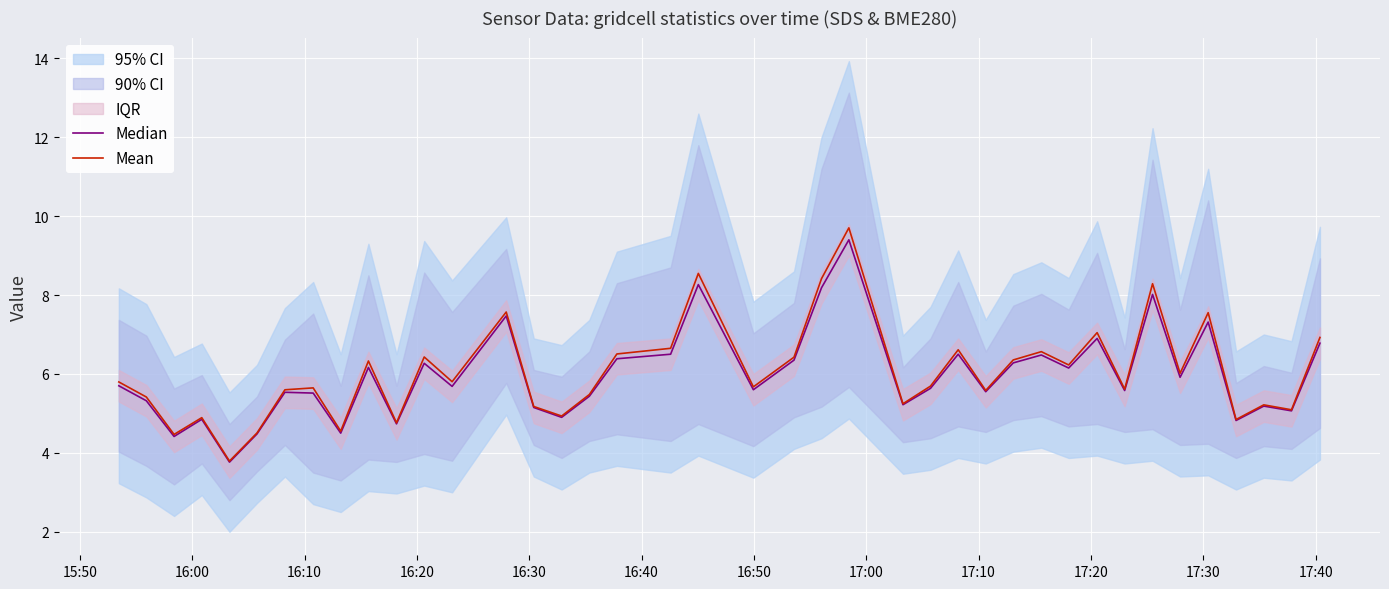

Reading left to right, transcribe all the data shown in this chart.

Median: 5.7	5.3	4.4	4.8	3.8	4.5	5.5	5.5	4.5	6.2	4.7	6.3	5.7	7.5	5.2	4.9	5.4	6.4	6.5	8.3	5.6	6.3	8.2	9.4	5.2	5.6	6.5	5.6	6.3	6.5	6.2	6.9	5.6	8.0	5.9	7.3	4.8	5.2	5.1	6.8
Mean: 5.8	5.4	4.5	4.9	3.8	4.5	5.6	5.6	4.5	6.3	4.8	6.4	5.8	7.6	5.2	4.9	5.5	6.5	6.7	8.5	5.7	6.4	8.4	9.7	5.2	5.7	6.6	5.6	6.4	6.6	6.2	7.0	5.6	8.3	6.0	7.6	4.8	5.2	5.1	6.9